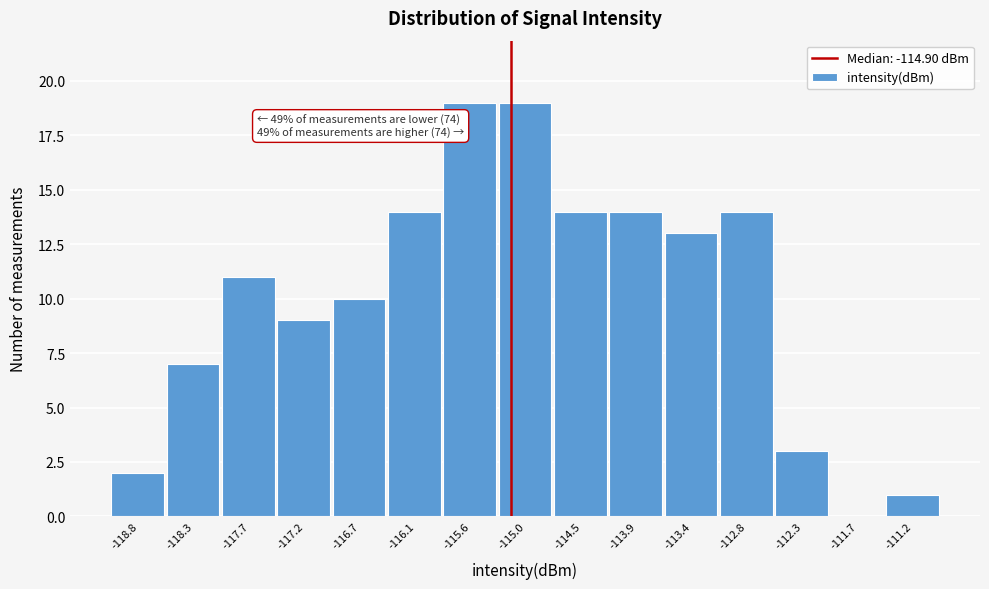

Reading right to left, extract all data points from this chart.

-111.2=1	-111.7=0	-112.3=3	-112.8=14	-113.4=13	-113.9=14	-114.5=14	-115.0=19	-115.6=19	-116.1=14	-116.7=10	-117.2=9	-117.7=11	-118.3=7	-118.8=2